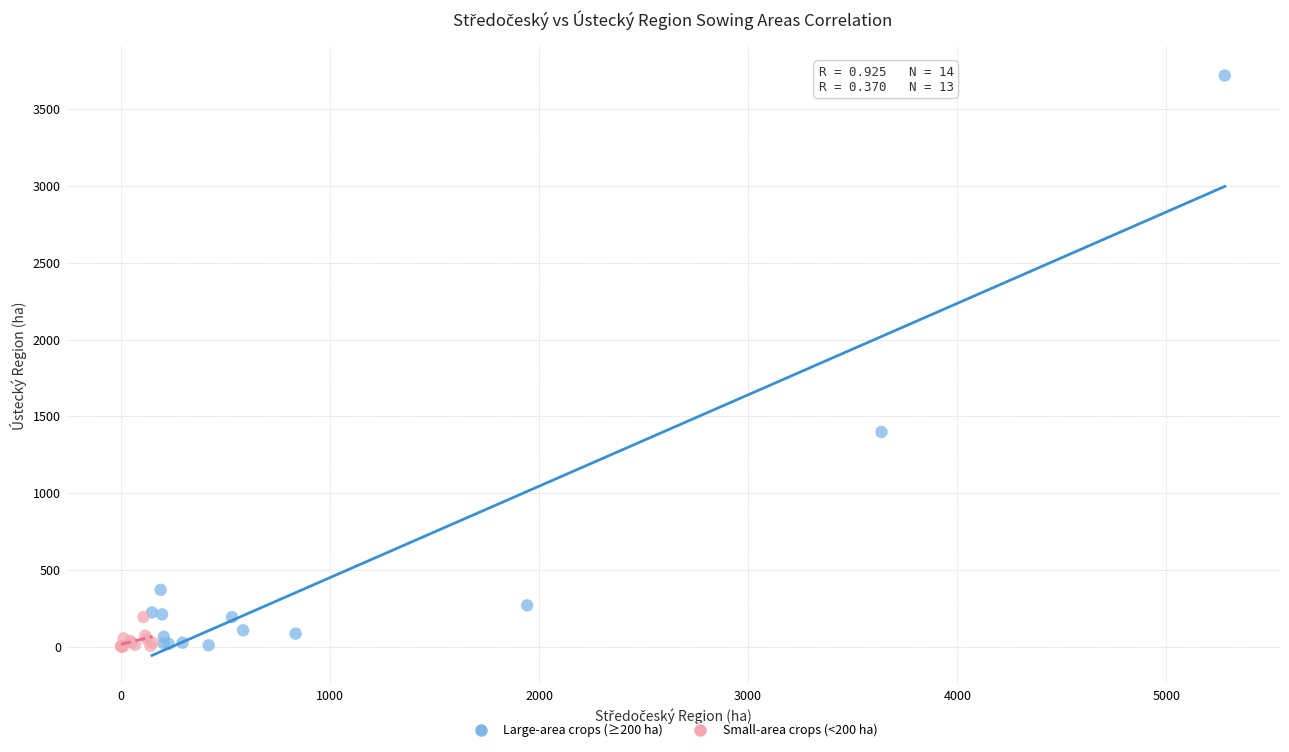

Which series reaches the maximum Y coordinate?

Large-area crops (≥200 ha)